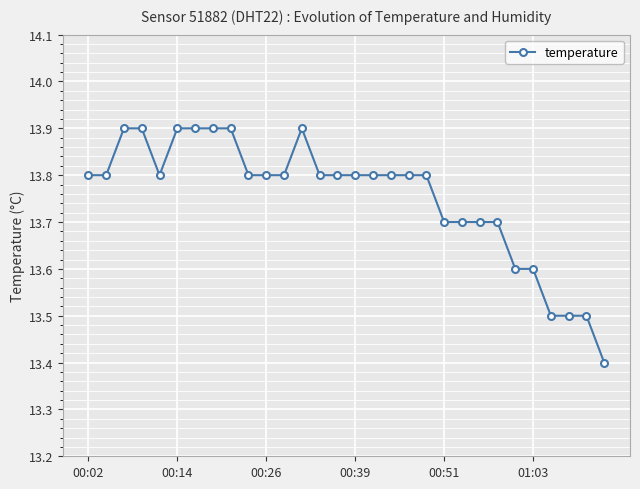

What is the sum of all values?

412.6